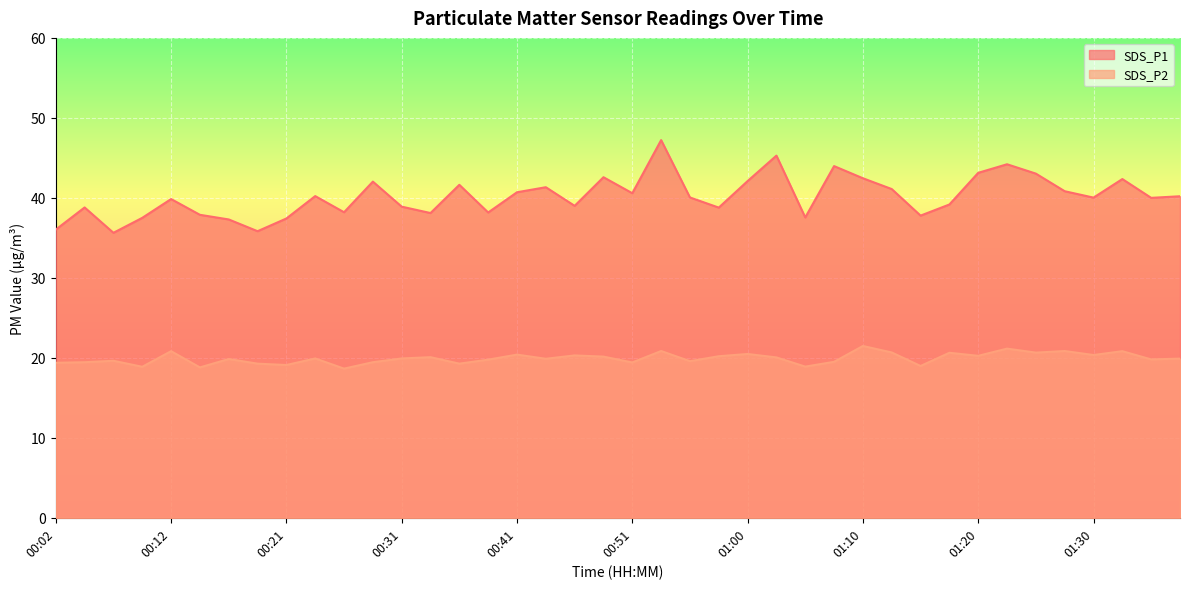

Which has a higher value, 00:46 or 00:21?

00:46